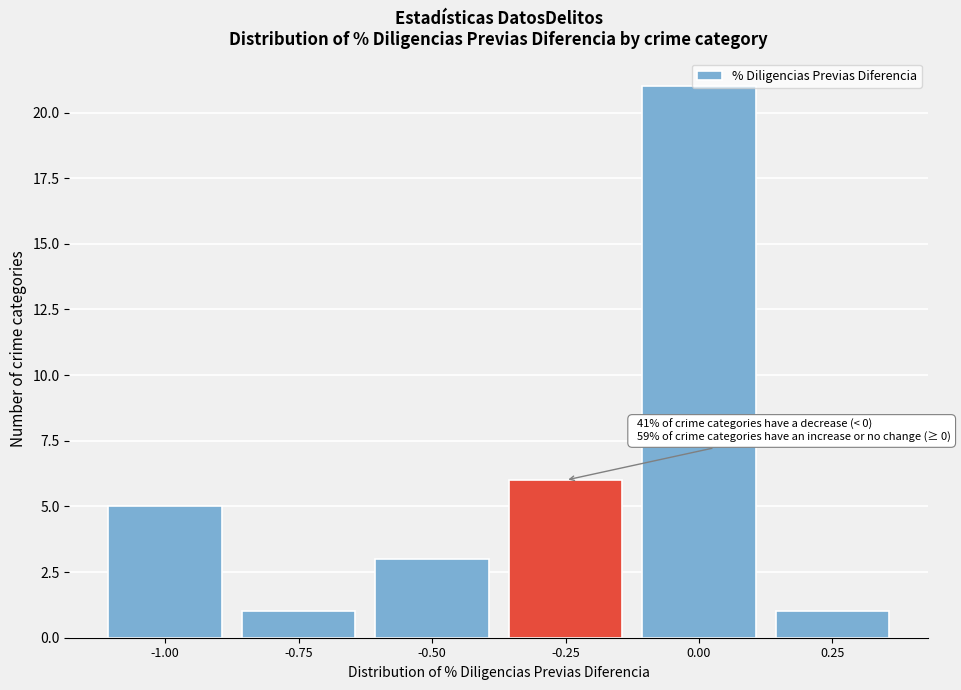

True or false: the data shows 3 at -0.50.

True